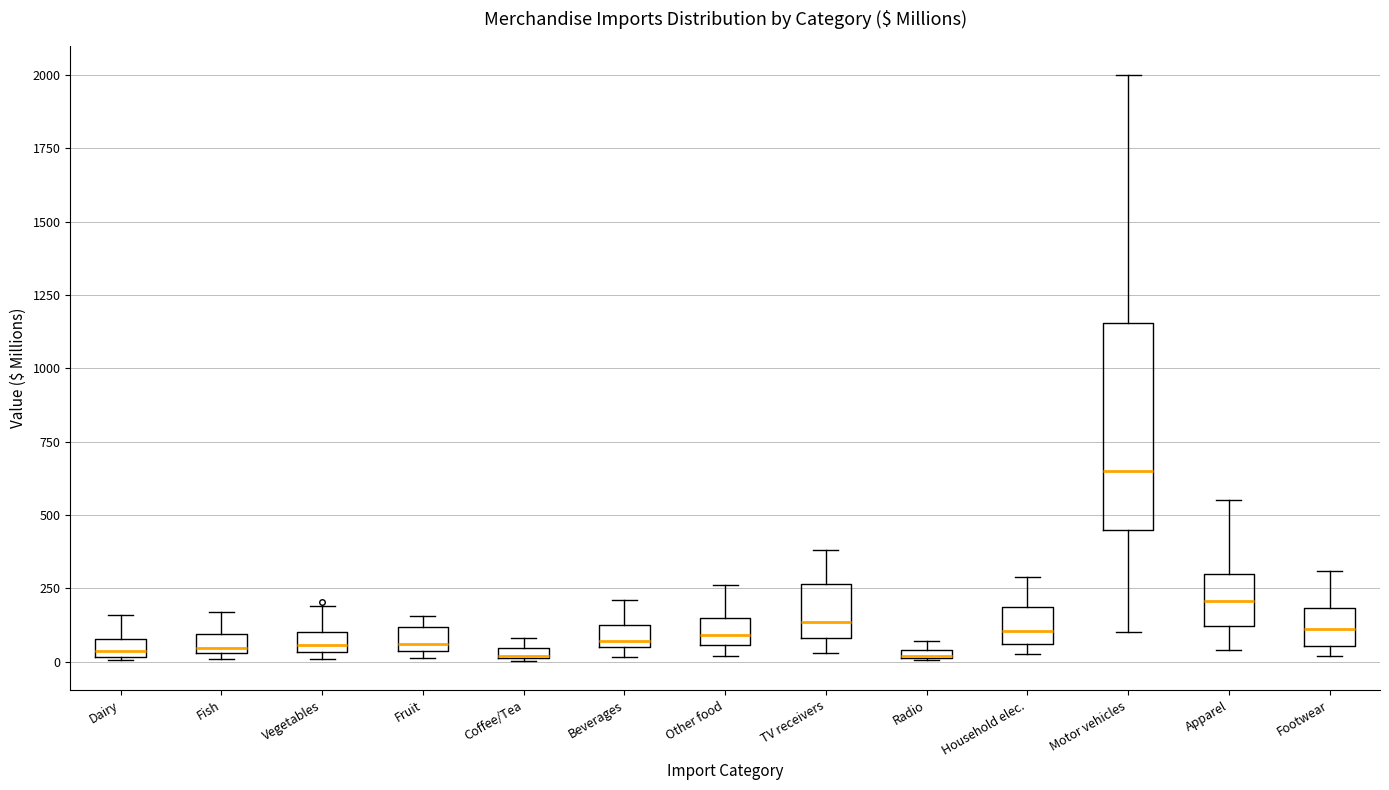

Comparing the boxes themselves (not the whiskers), which one is the tallest?

Motor vehicles